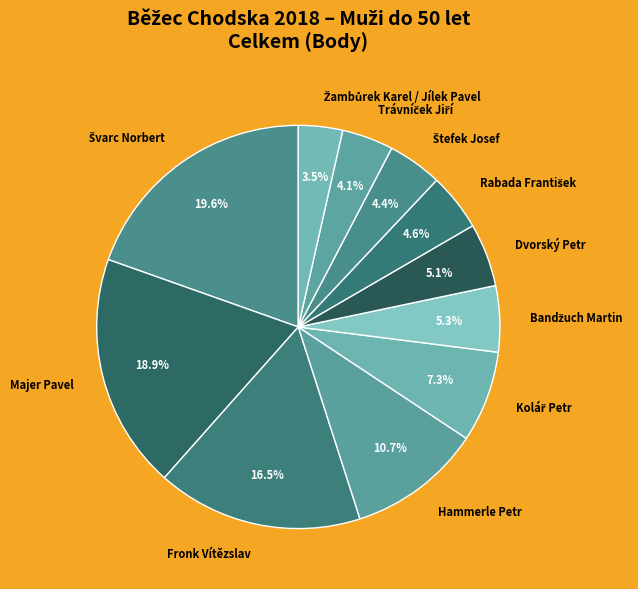

Is there a majority slice in this chart?

No